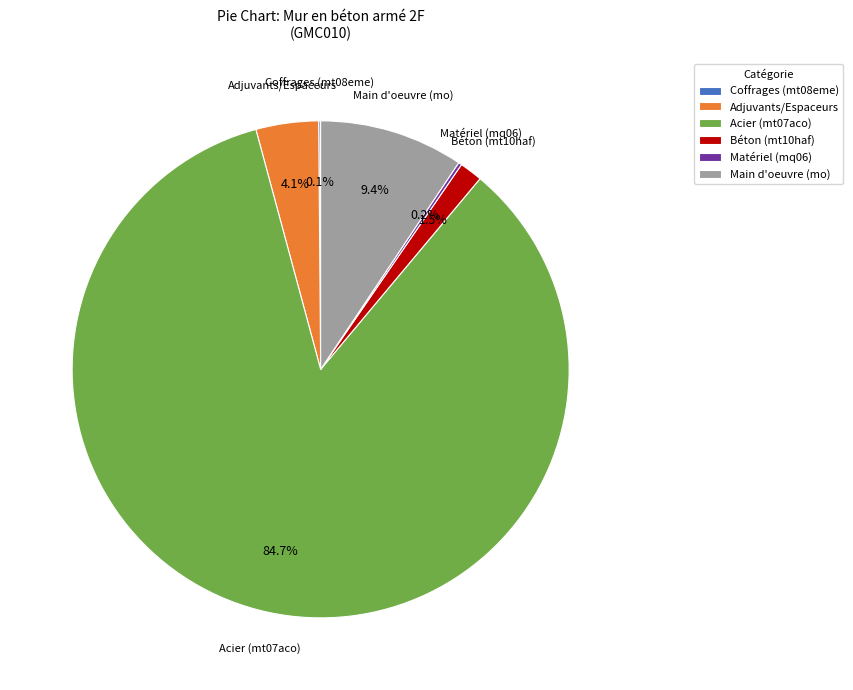

Combined, do Béton (mt10haf) and Adjuvants/Espaceurs account for over 50%?

No